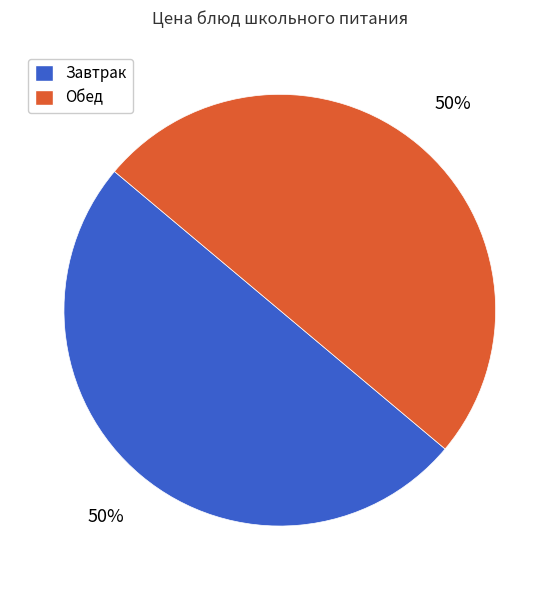

To the nearest percent, what is the average slice percentage?

50%